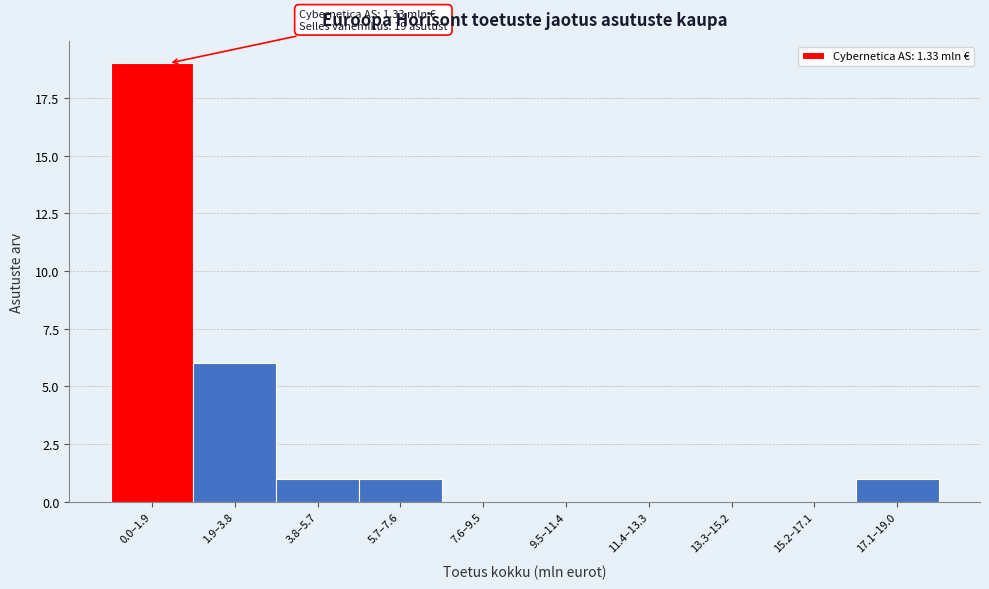

Reading right to left, what are all the values shown in this chart?

17.1–19.0=1	15.2–17.1=0	13.3–15.2=0	11.4–13.3=0	9.5–11.4=0	7.6–9.5=0	5.7–7.6=1	3.8–5.7=1	1.9–3.8=6	0.0–1.9=19